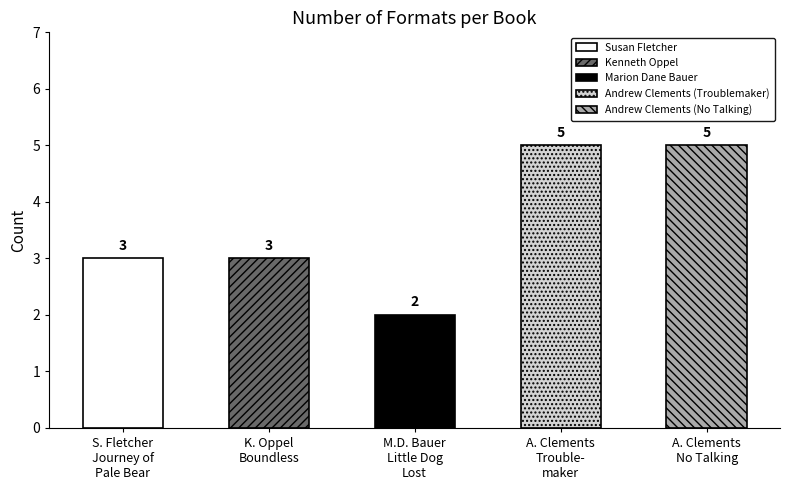

Read the value at Marion Dane Bauer.

2